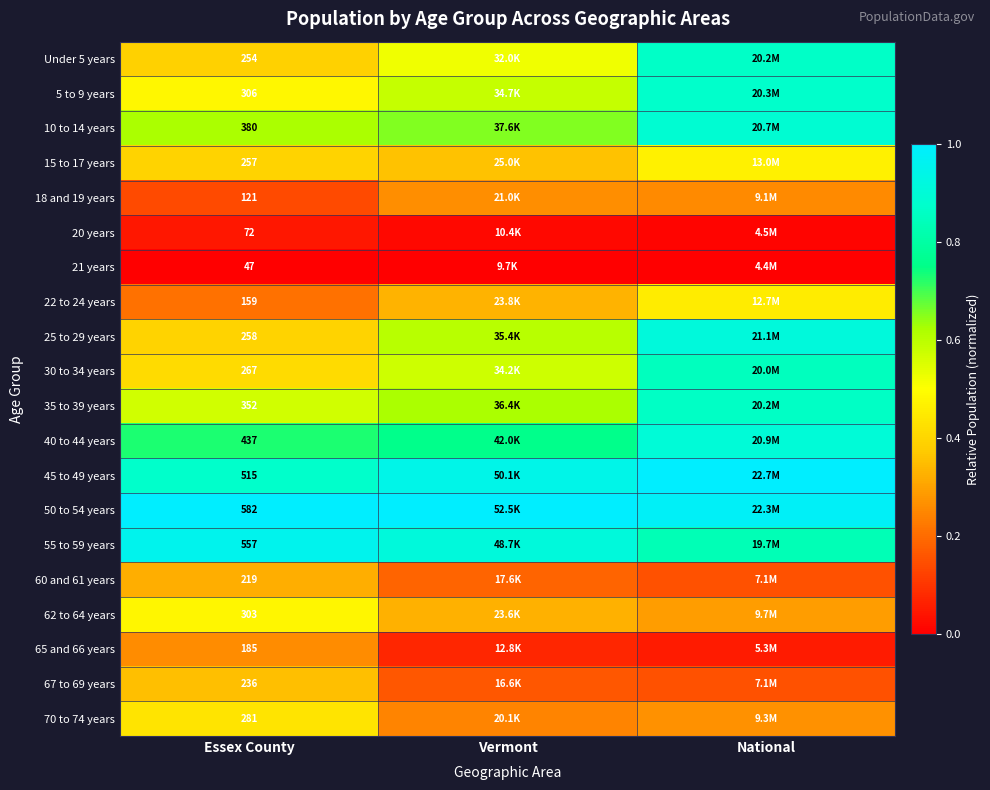

What is the minimum value for 62 to 64 years?

0.3